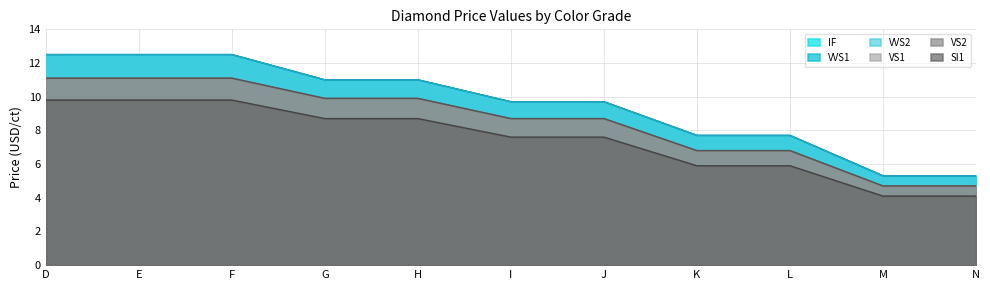

What is the difference between the VS1 values at H and N?

5.2